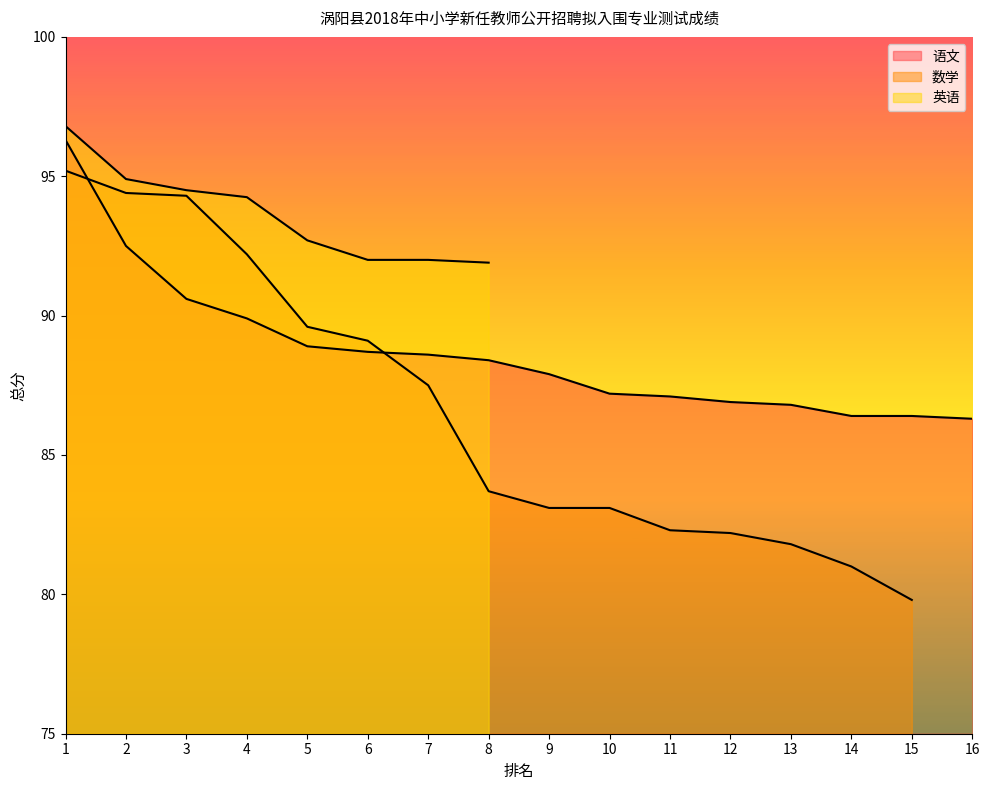

The value of 语文 at 6 is 40.4. True or false?

False